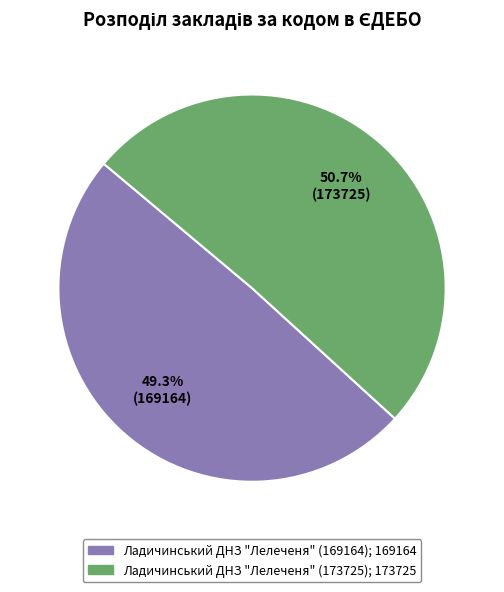

Does Ладичинський ДНЗ "Лелеченя" (173725) represent more than half of the total?

Yes